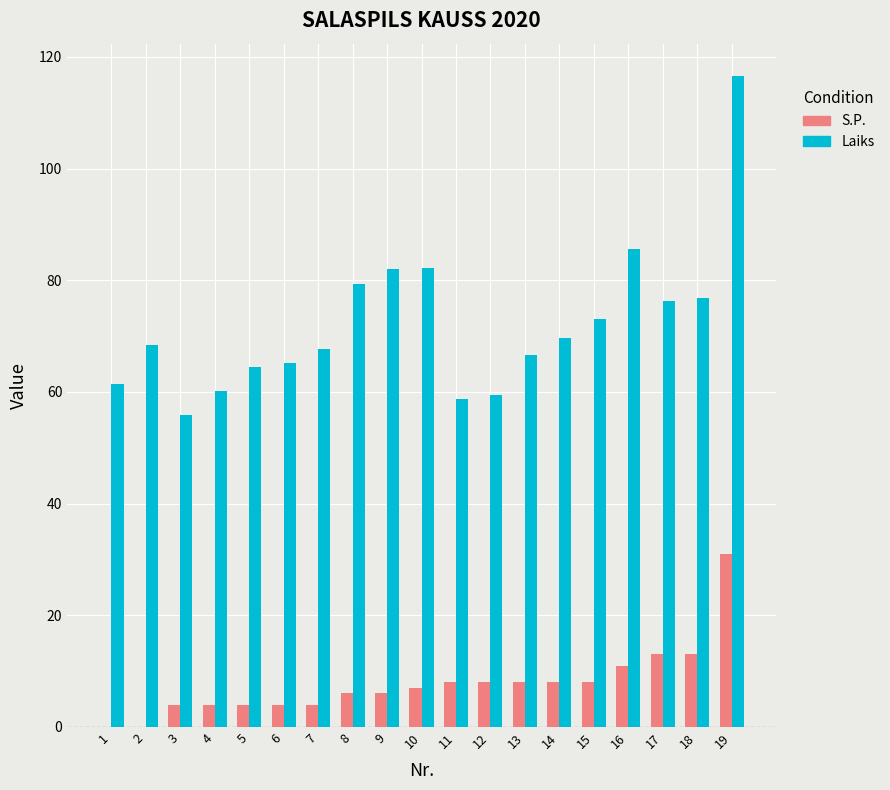

The S.P. series shows 7.0 at 10. True or false?

True